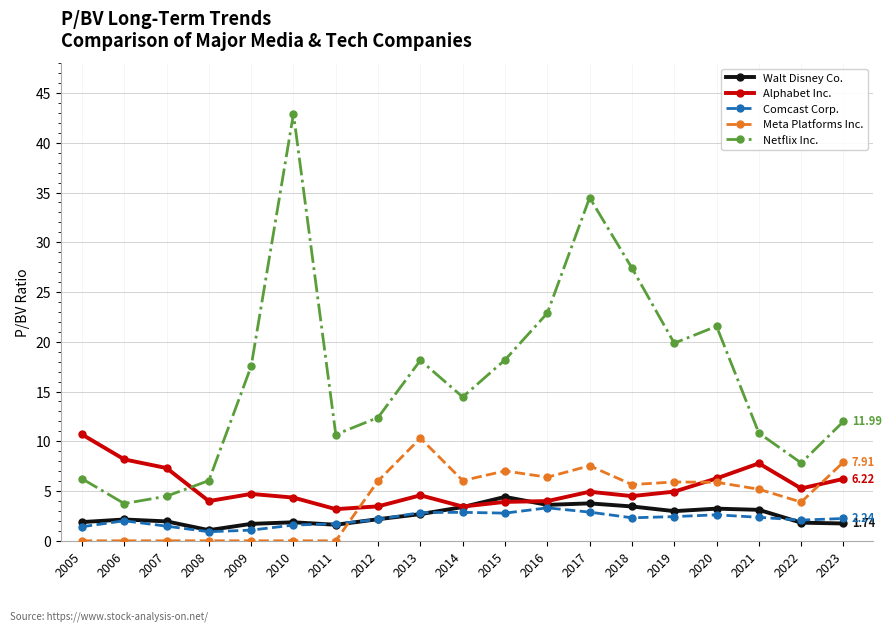

Which category has the highest value in the Meta Platforms Inc. series?

2013